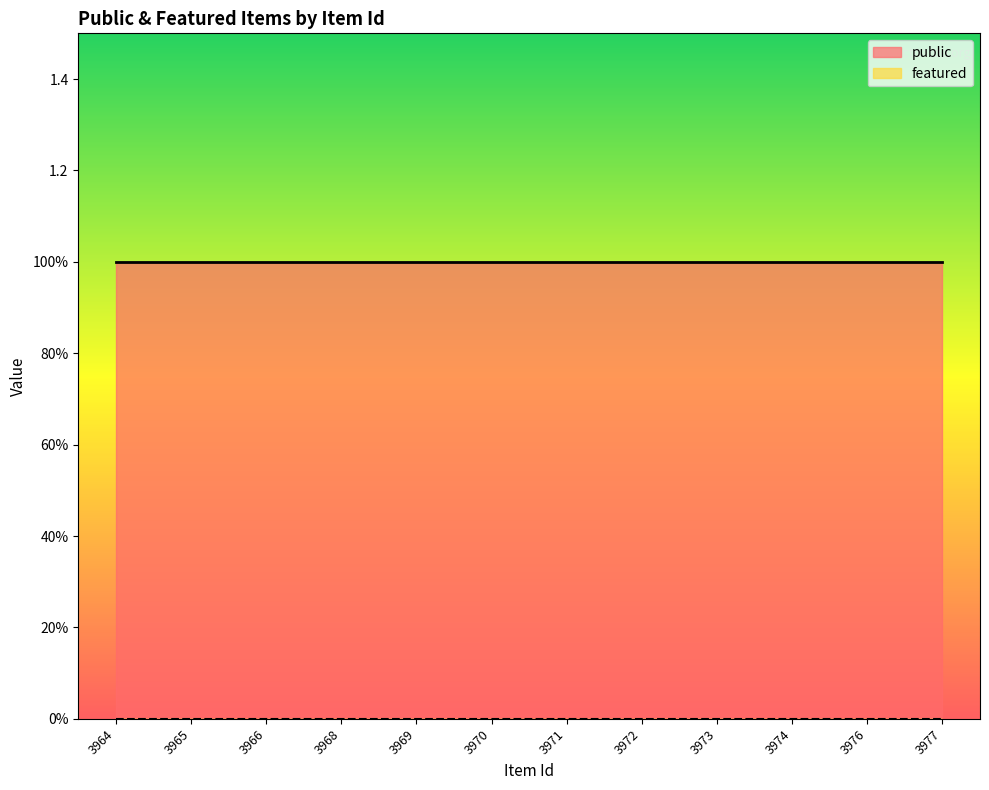

True or false: featured and public intersect in this chart.

False